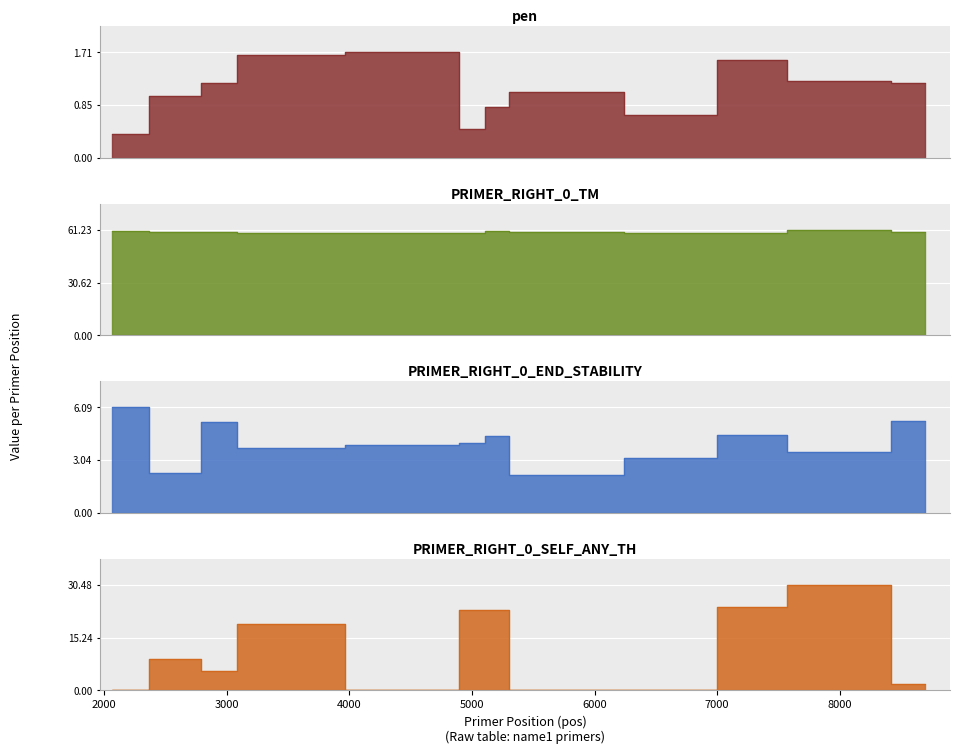

Is the value of PRIMER_RIGHT_0_END_STABILITY at 8699 greater than the value of pen at 2066?

Yes